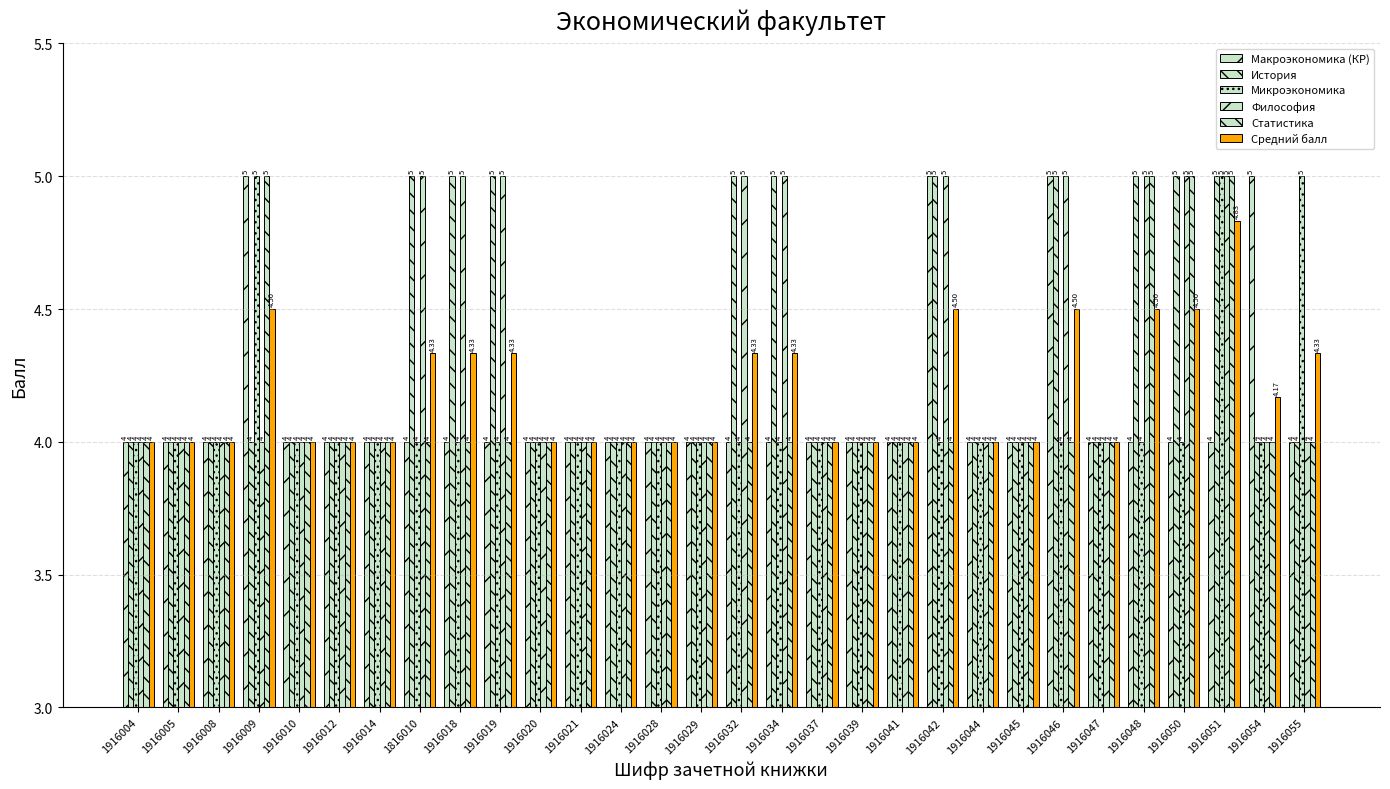

What is the difference between the maximum and minimum values in the История series?

1.0